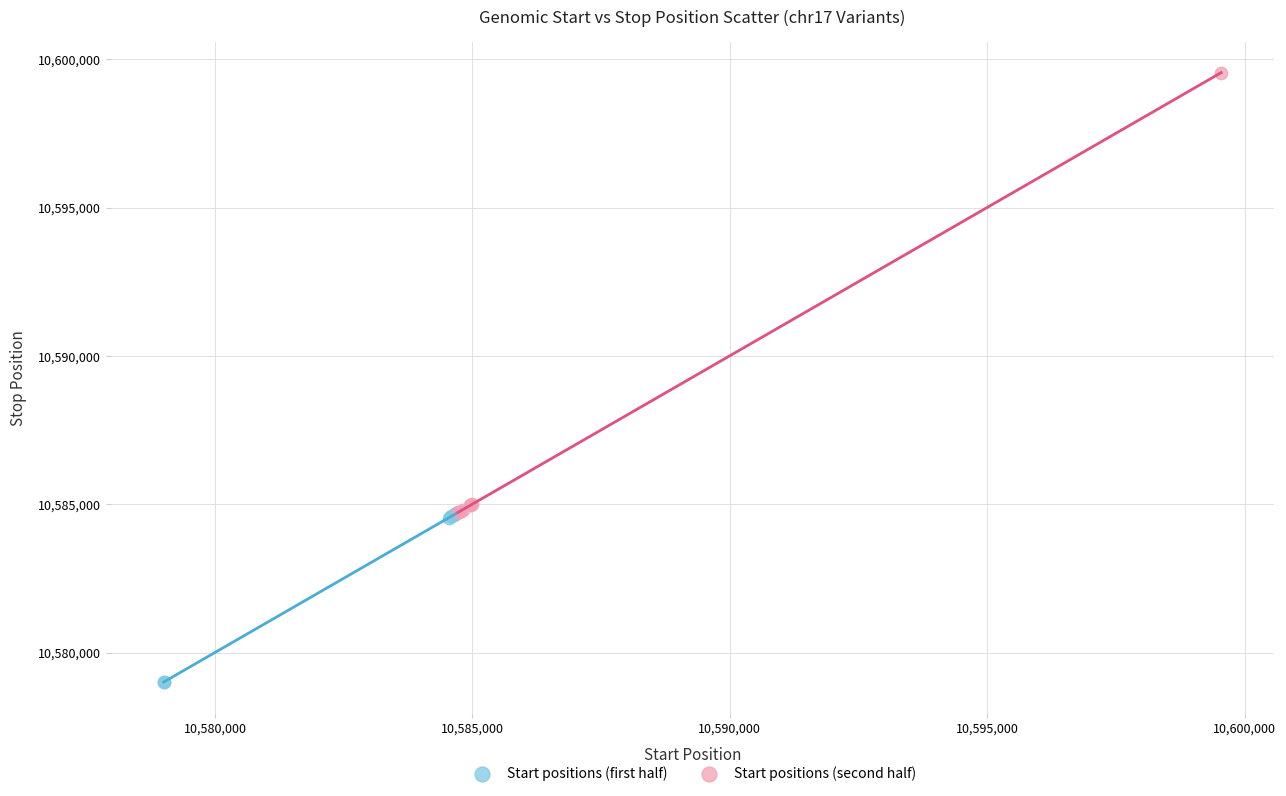

Which series has the widest spread of Y values?

Start positions (second half)